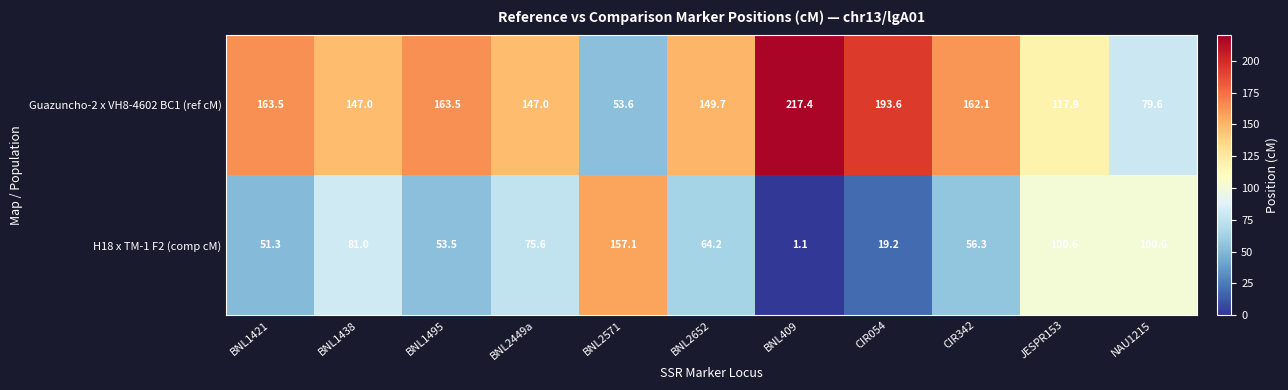

Reading left to right, transcribe all the data shown in this chart.

Guazuncho-2 x VH8-4602 BC1 (ref cM): BNL1421=163.5	BNL1438=147.0	BNL1495=163.5	BNL2449a=147.0	BNL2571=53.6	BNL2652=149.7	BNL409=217.4	CIR054=193.6	CIR342=162.1	JESPR153=117.9	NAU1215=79.6
H18 x TM-1 F2 (comp cM): BNL1421=51.3	BNL1438=81.0	BNL1495=53.5	BNL2449a=75.6	BNL2571=157.1	BNL2652=64.2	BNL409=1.1	CIR054=19.2	CIR342=56.3	JESPR153=100.6	NAU1215=100.6